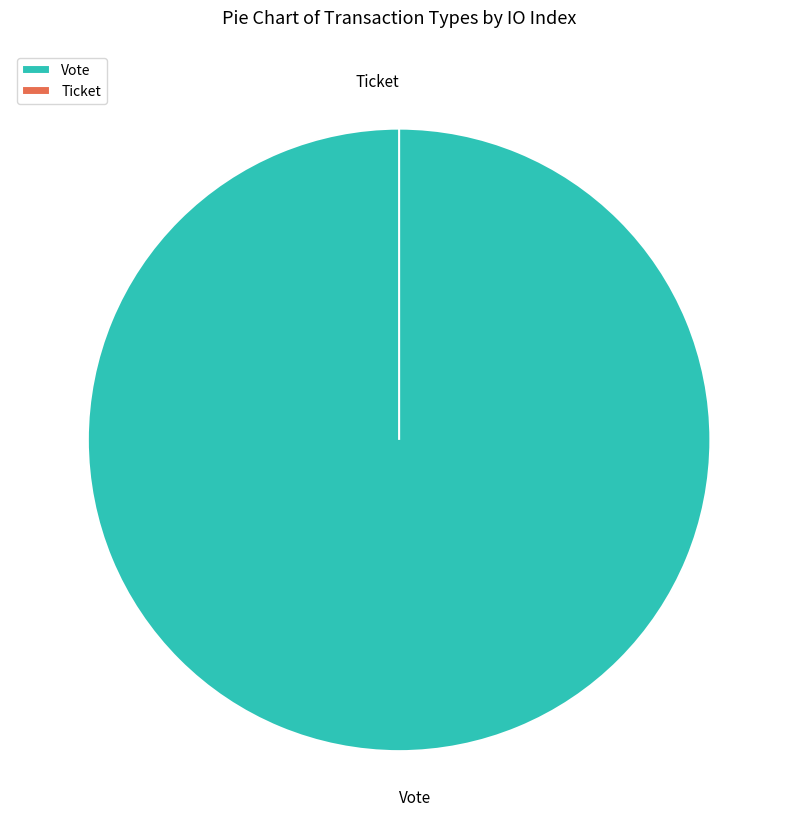

Count the number of slices in the pie.

2